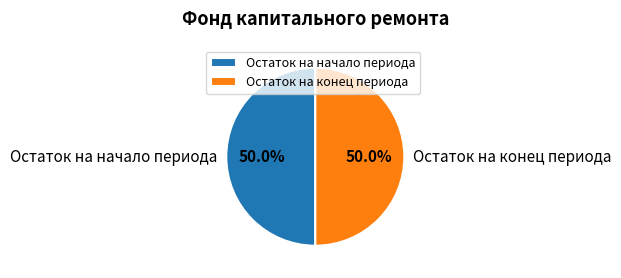

What is the total percentage of Остаток на начало периода and Остаток на конец периода?

100.0%